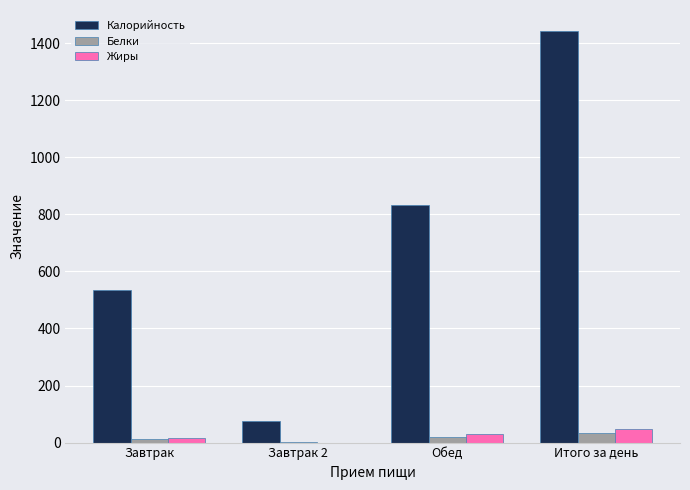

What is the sum of the Калорийность values at Завтрак 2 and Итого за день?

1520.1